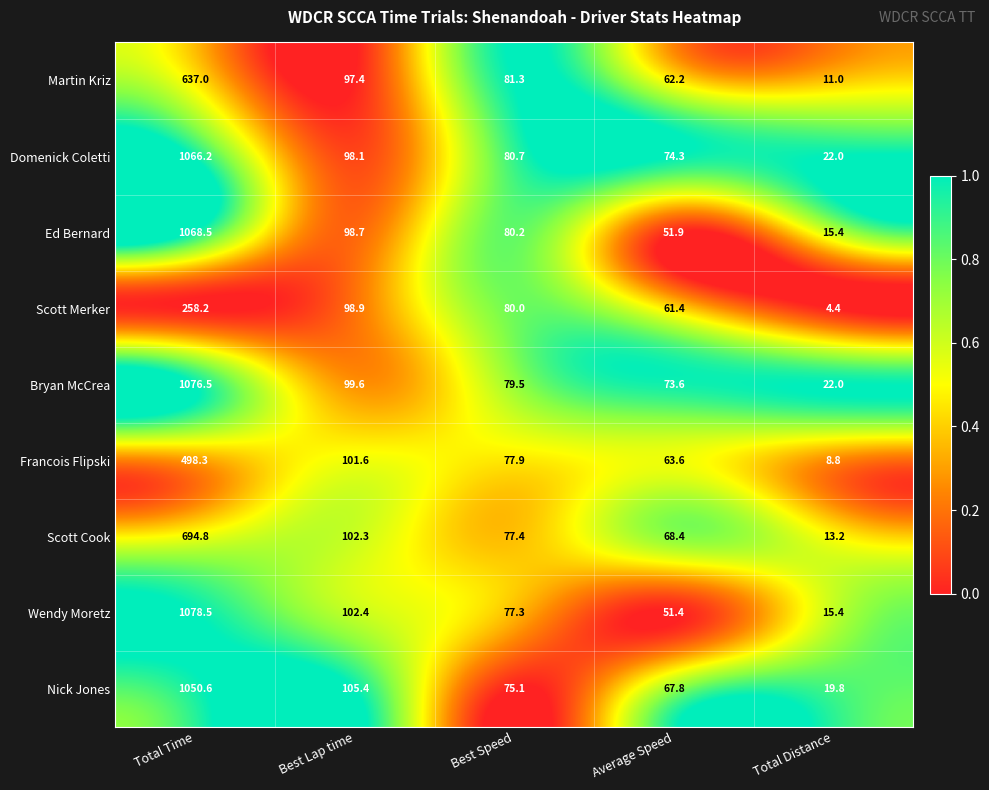

At which category does the chart reach its peak across all series?

Total Time